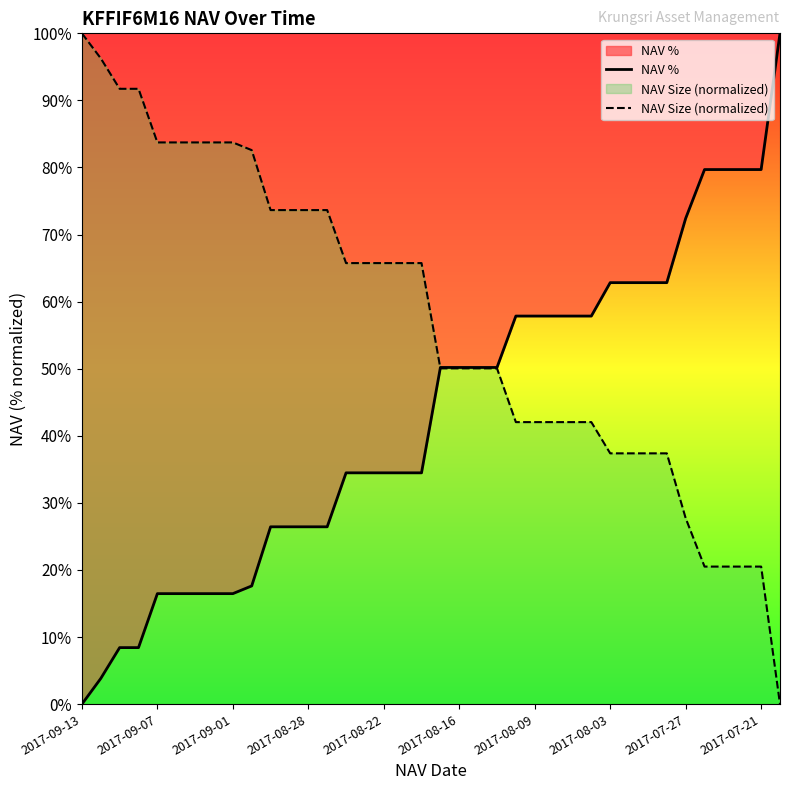

Which category has the lowest value across all series?

2017-09-13